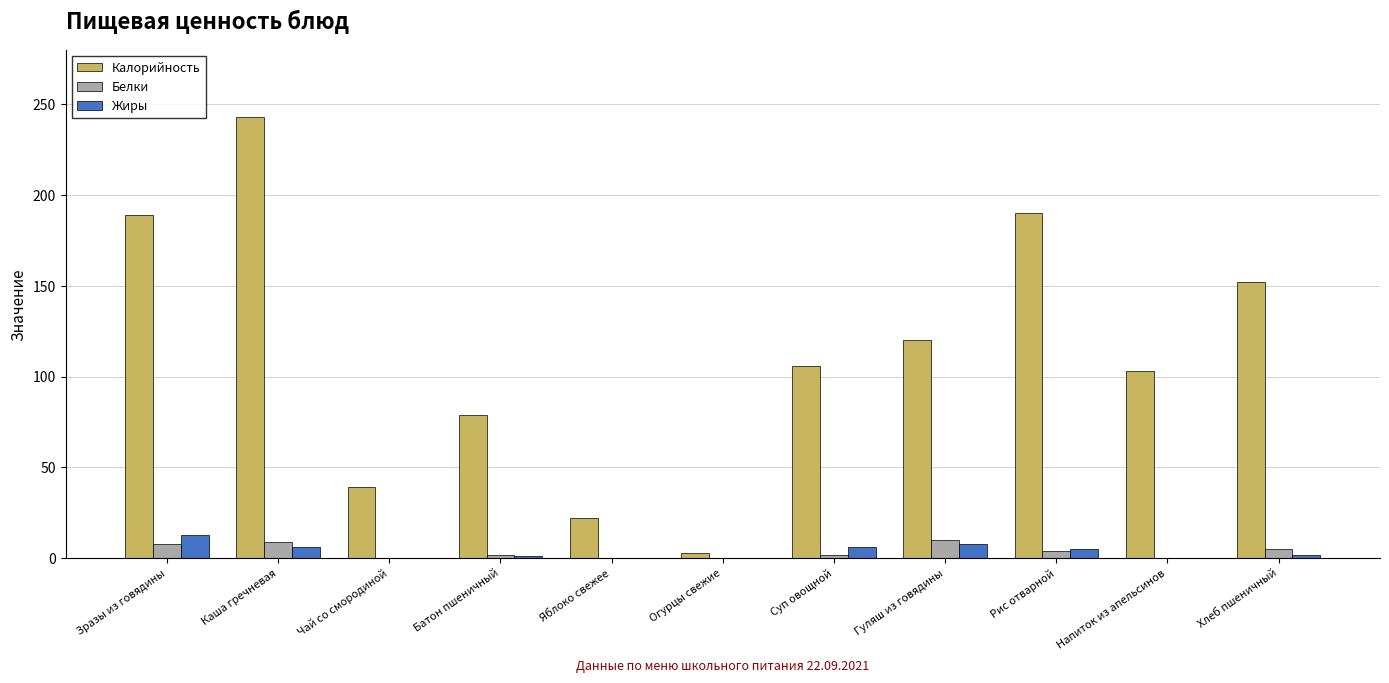

How many groups of bars are there?

11